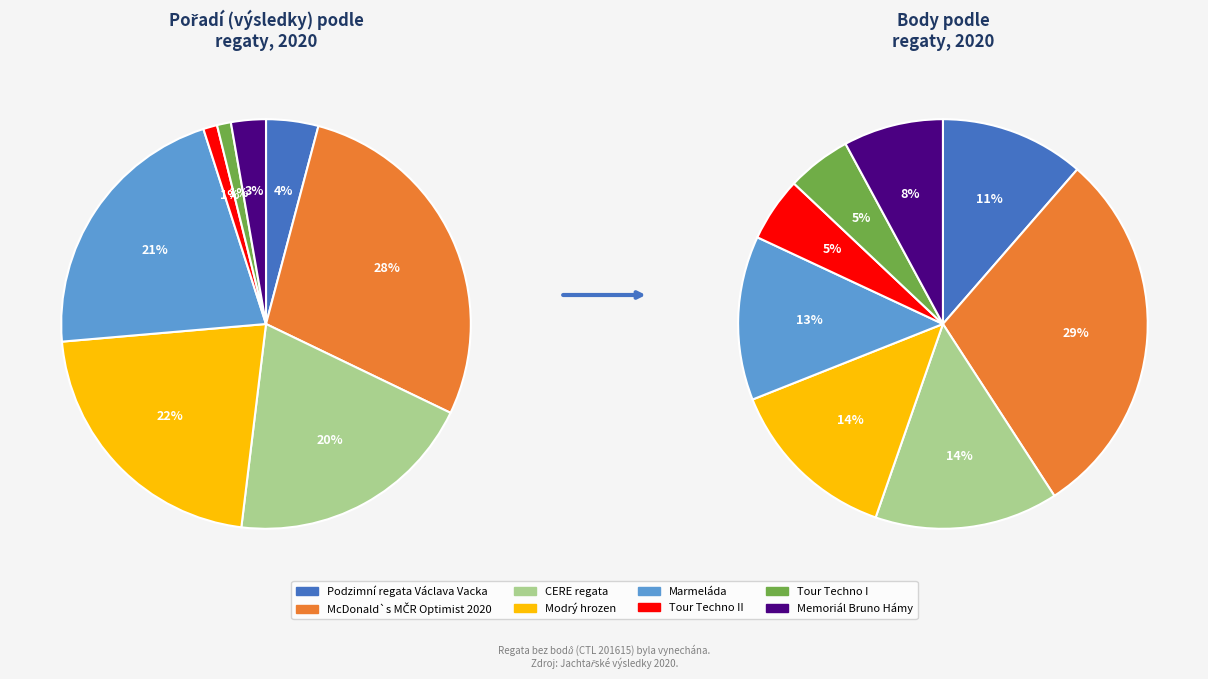

Which slice is the largest?

McDonald`s MČR
Optimist 2020